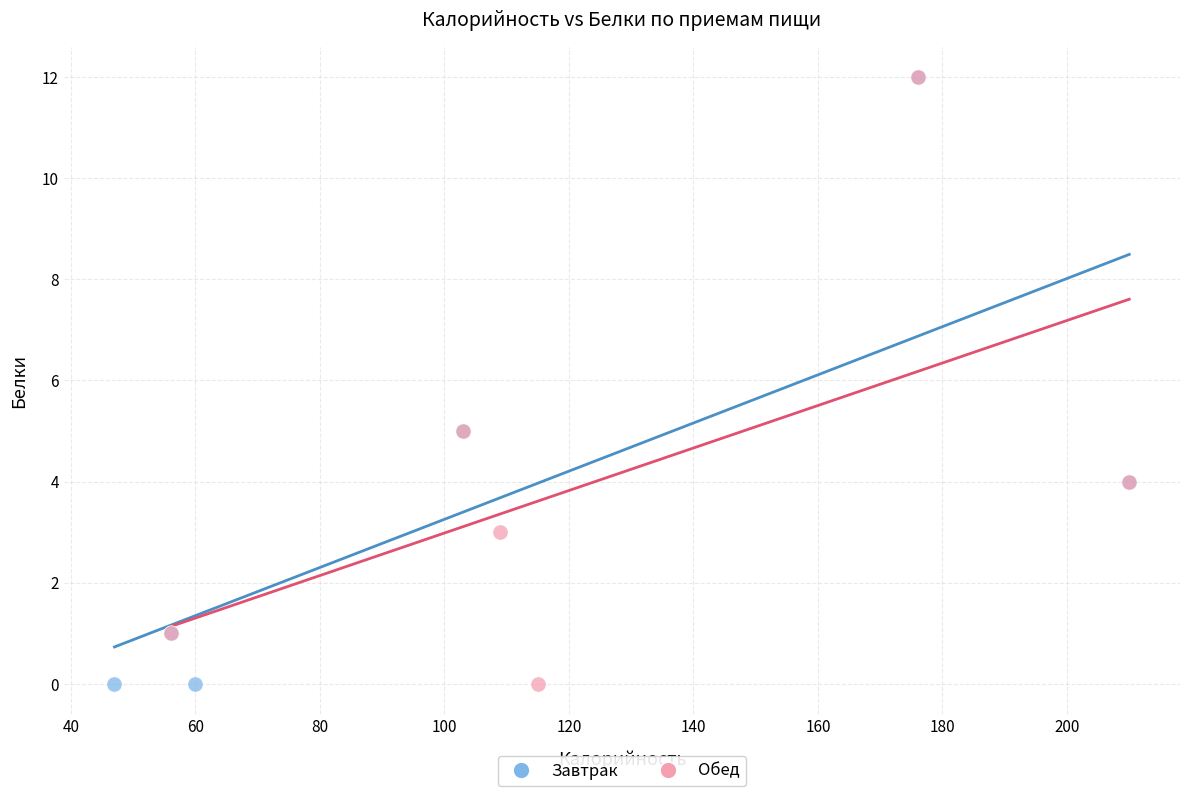

What are all the series names shown in the legend?

Завтрак, Обед